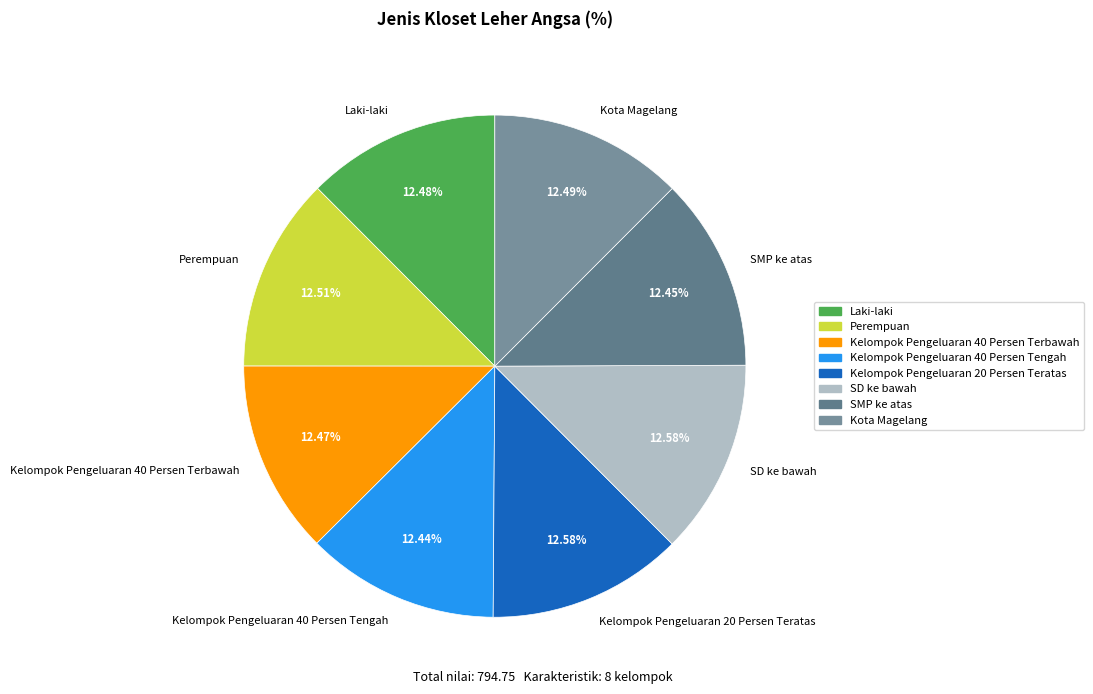

The SD ke bawah slice represents 25% of the pie. True or false?

False